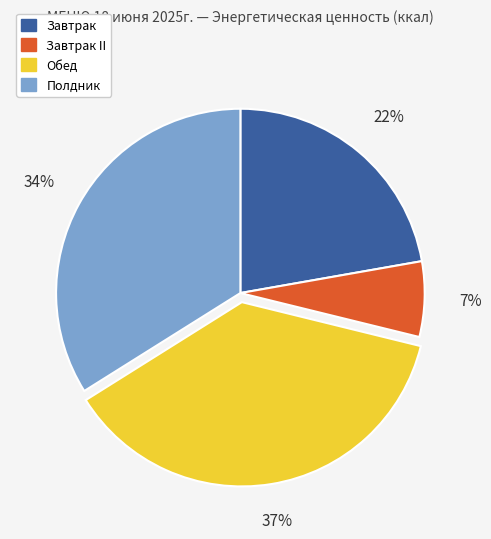

What is the smallest slice in the pie chart?

Завтрак II